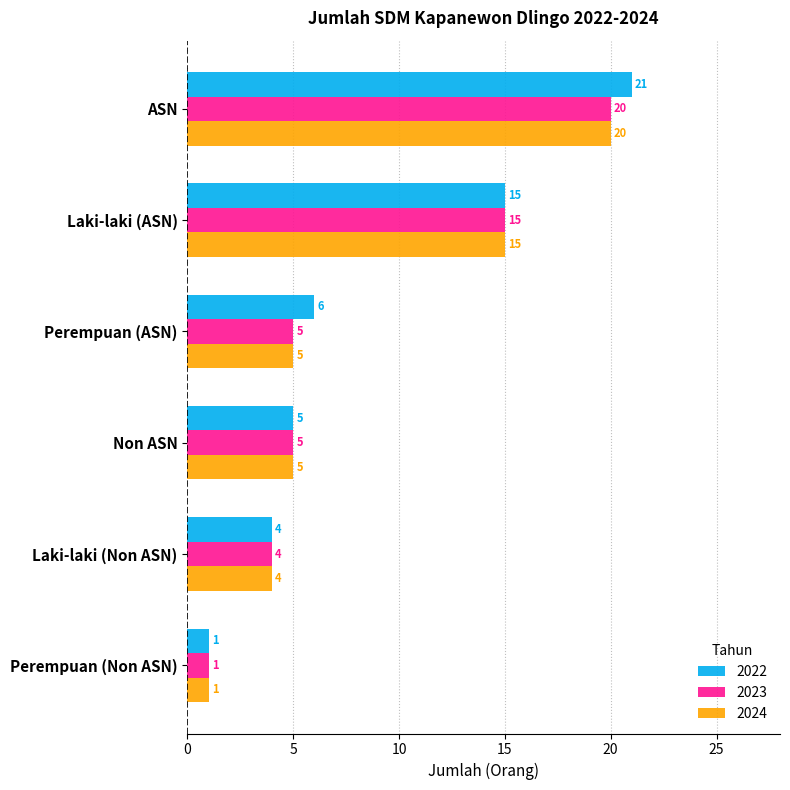

What is the maximum value shown in the chart?

21